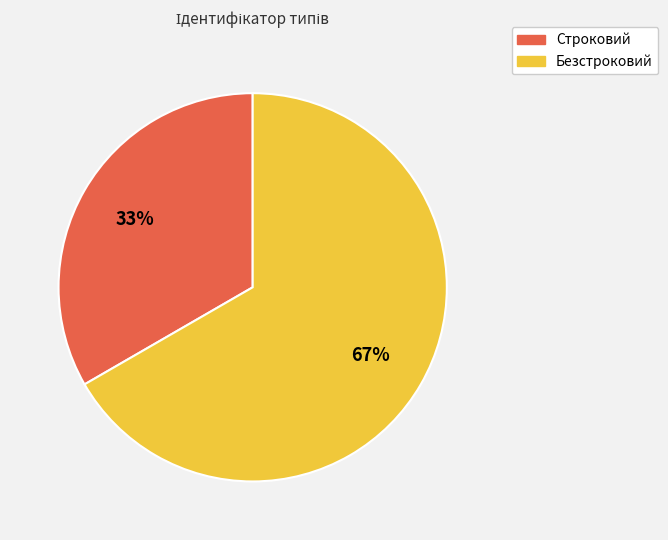

Do Строковий and Безстроковий together represent more than half of the pie?

Yes